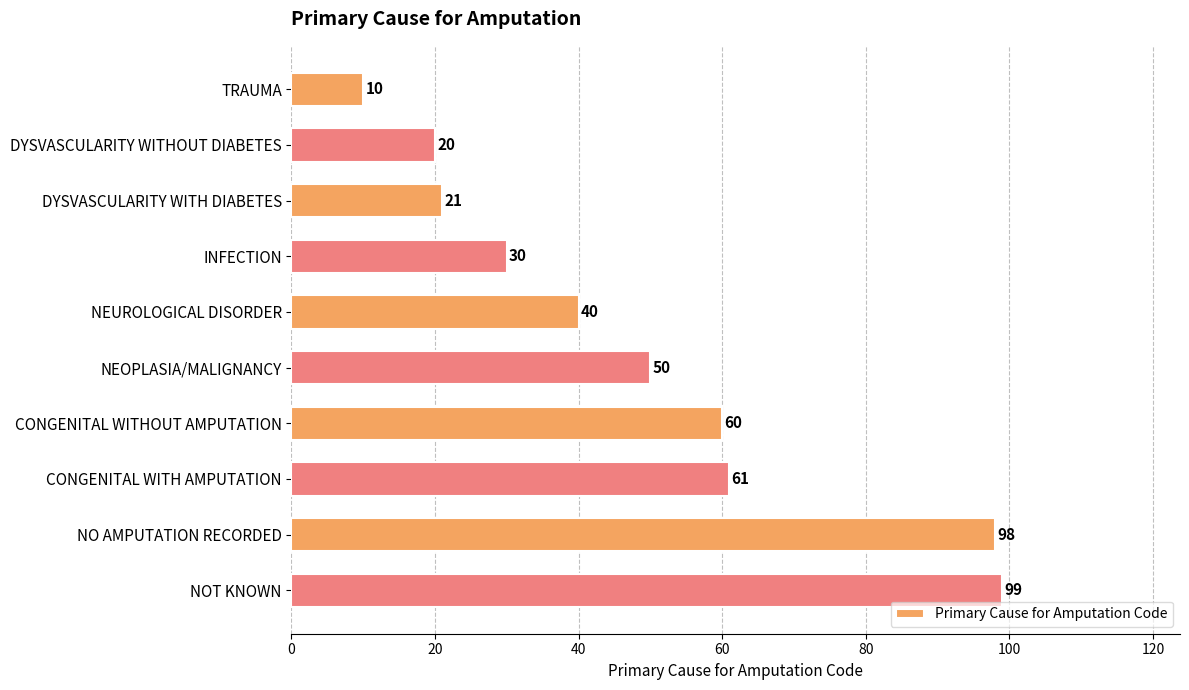

How many bars are there in total?

10